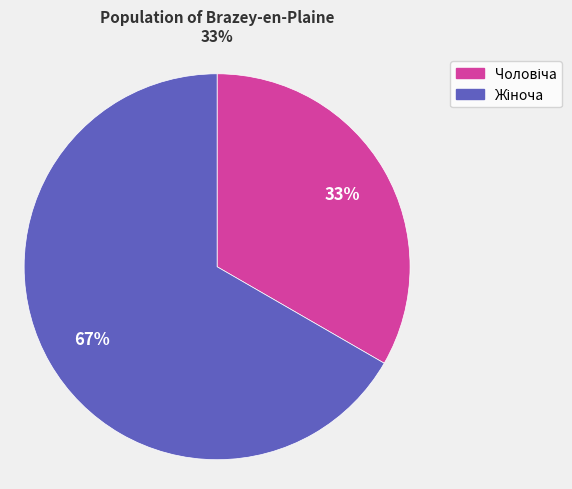

Is there a majority slice in this chart?

Yes